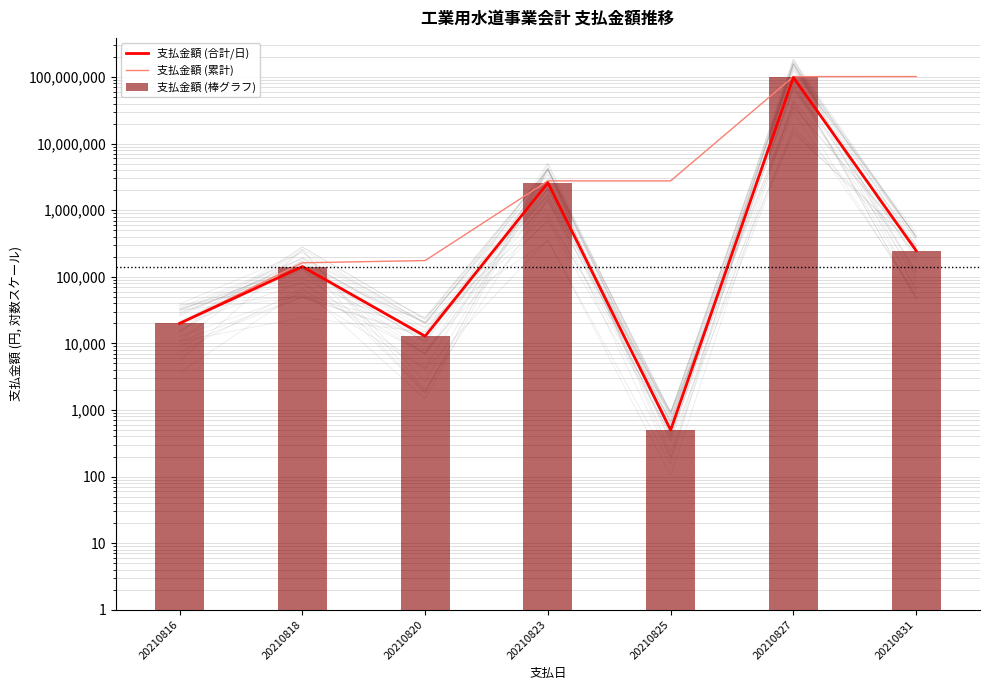

Rank the categories by 支払金額 (合計/日) value from highest to lowest.

20210827, 20210823, 20210831, 20210818, 20210816, 20210820, 20210825